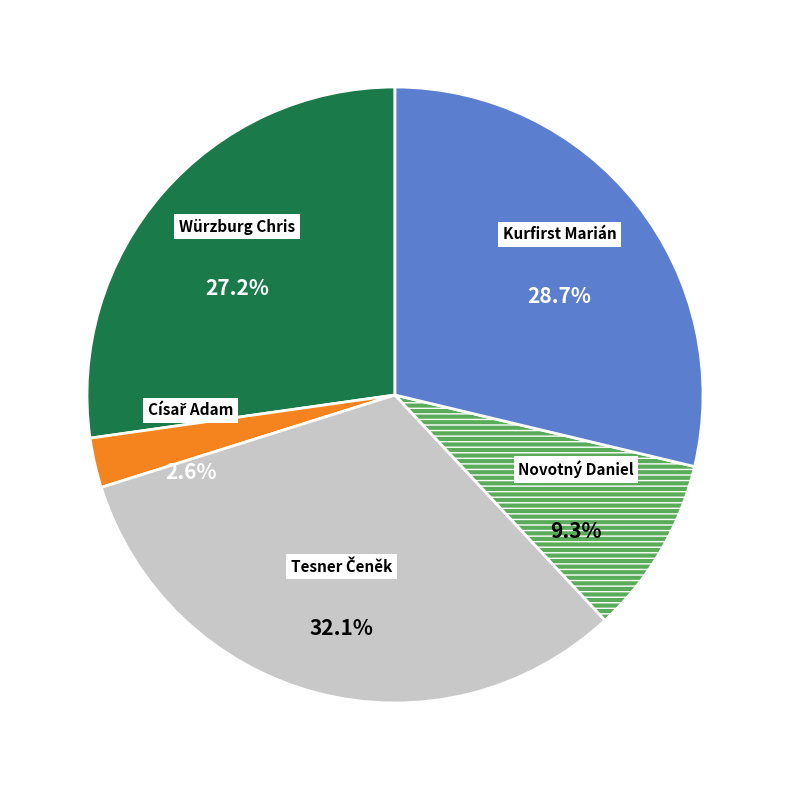

Is there a majority slice in this chart?

No